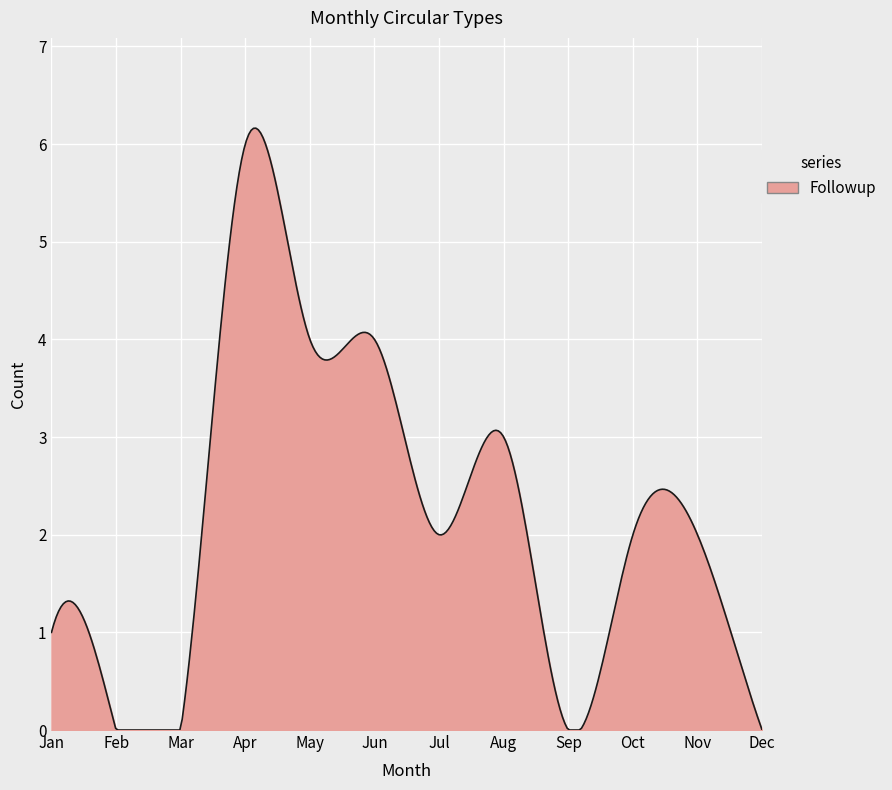

What is the difference between the maximum and minimum values?

6.2